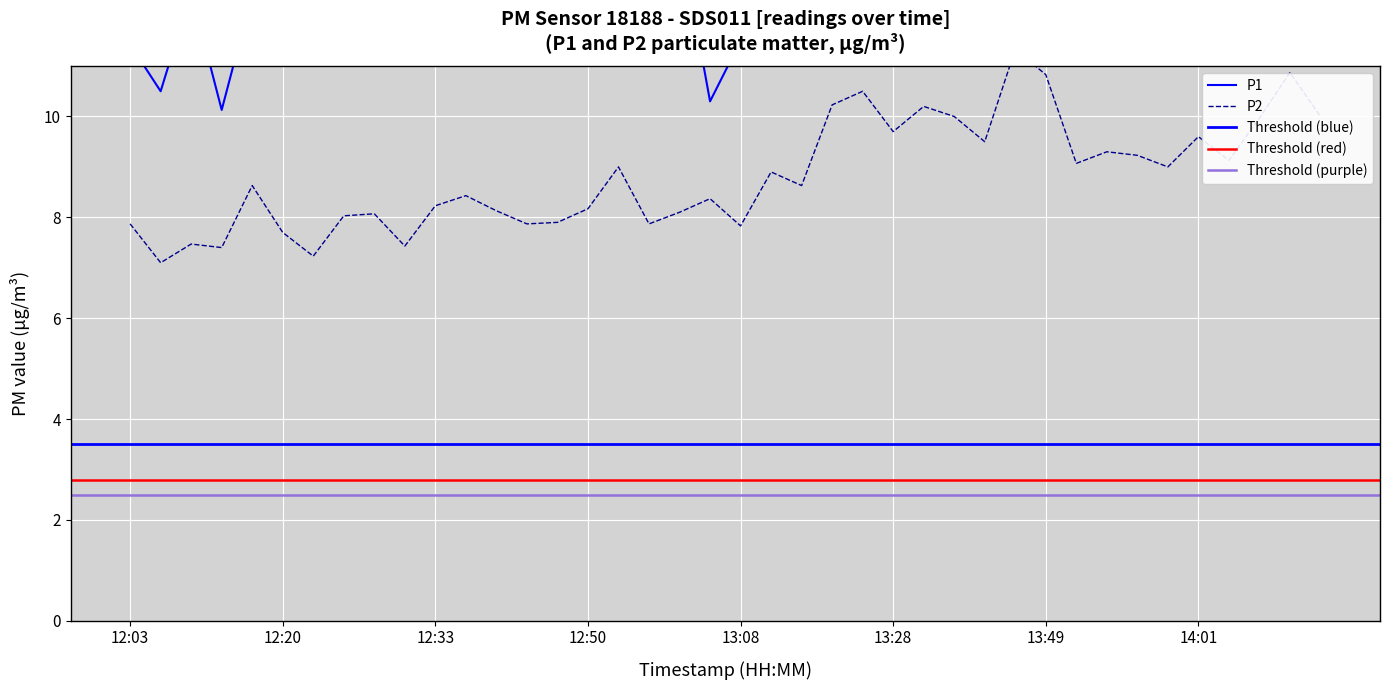

The value of P1 at 13:26 is 15.5. True or false?

True